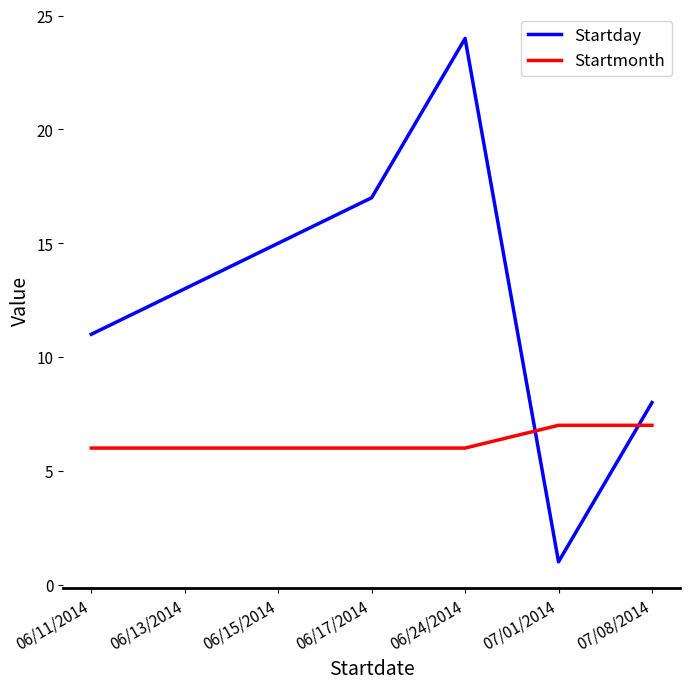

What is the sum of the Startday values at 06/15/2014 and 06/11/2014?

26